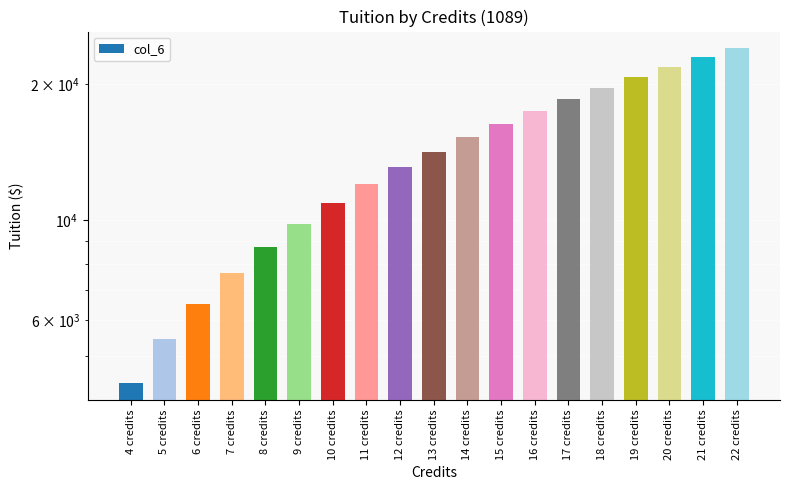

What is the label of the 6th bar from the left?

9 credits